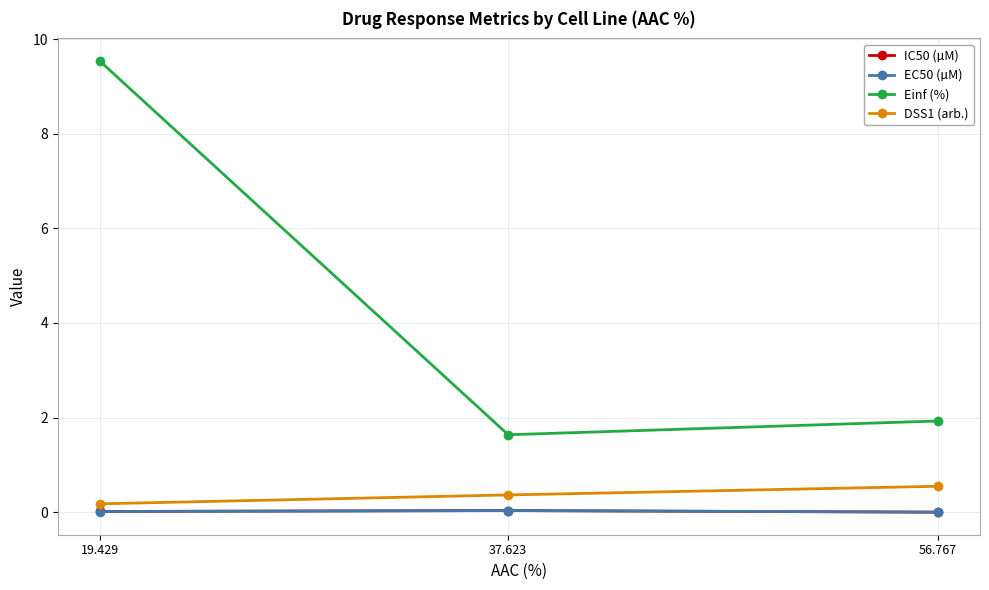

Is this an area chart (filled region under the line)?

No